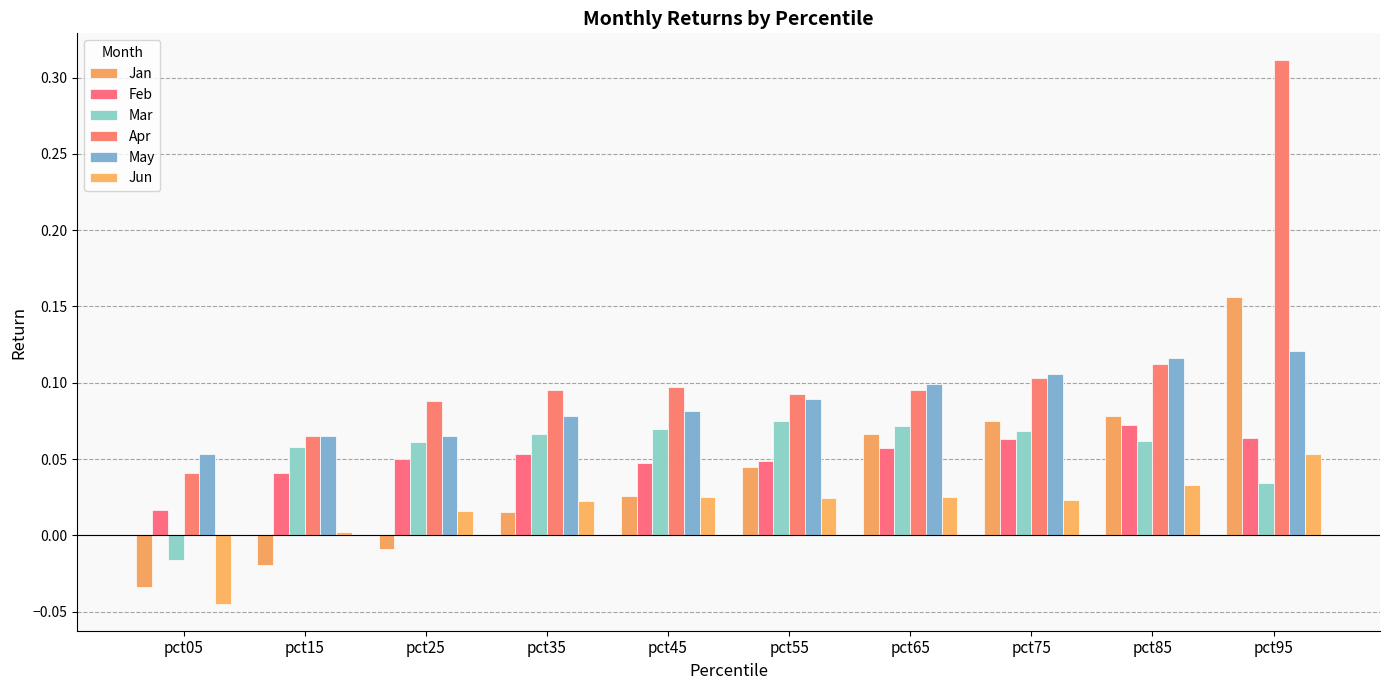

Reading left to right, transcribe all the data shown in this chart.

Jan: -0.0	-0.0	-0.0	0.0	0.0	0.0	0.1	0.1	0.1	0.2
Feb: 0.0	0.0	0.0	0.1	0.0	0.0	0.1	0.1	0.1	0.1
Mar: -0.0	0.1	0.1	0.1	0.1	0.1	0.1	0.1	0.1	0.0
Apr: 0.0	0.1	0.1	0.1	0.1	0.1	0.1	0.1	0.1	0.3
May: 0.1	0.1	0.1	0.1	0.1	0.1	0.1	0.1	0.1	0.1
Jun: -0.0	0.0	0.0	0.0	0.0	0.0	0.0	0.0	0.0	0.1